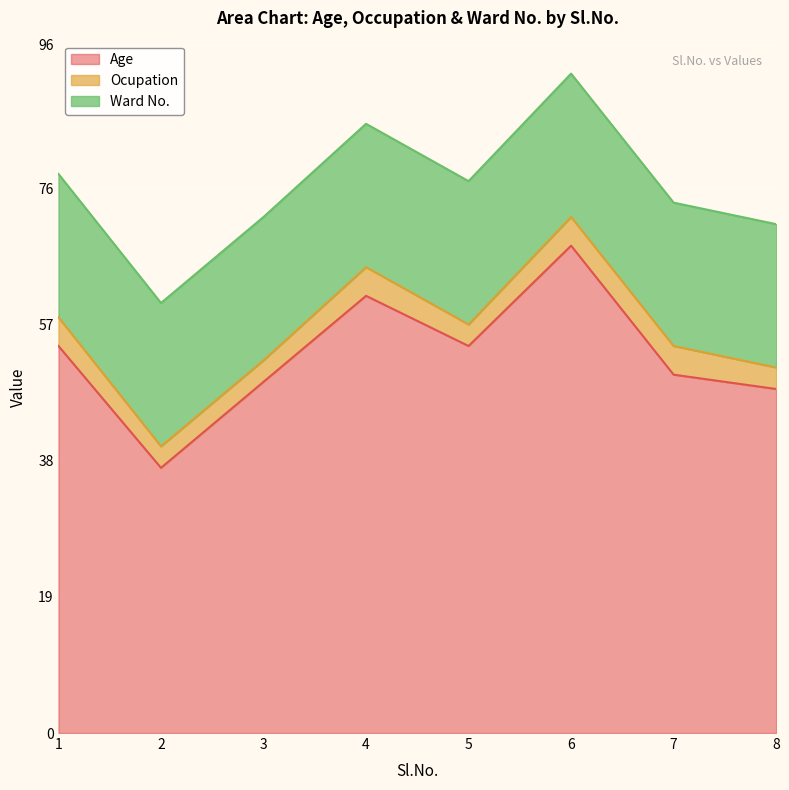

Which category has the lowest value across all series?

2